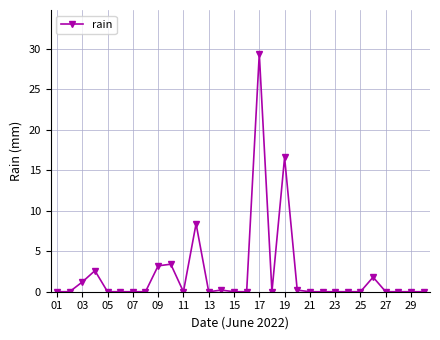

Reading left to right, transcribe all the data shown in this chart.

0.0	0.0	1.2	2.6	0.0	0.0	0.0	0.0	3.2	3.4	0.0	8.4	0.0	0.2	0.0	0.0	29.4	0.0	16.6	0.2	0.0	0.0	0.0	0.0	0.0	1.8	0.0	0.0	0.0	0.0